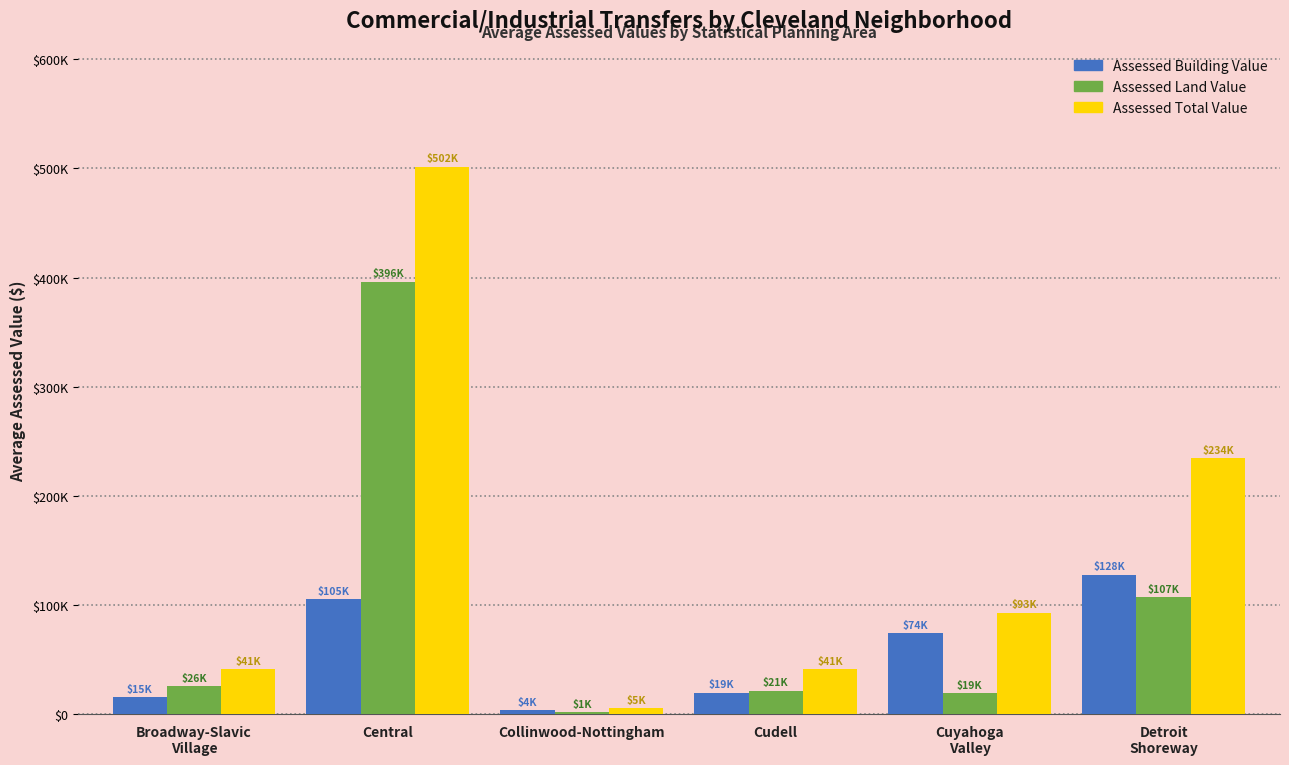

Does the chart contain stacked bars?

No